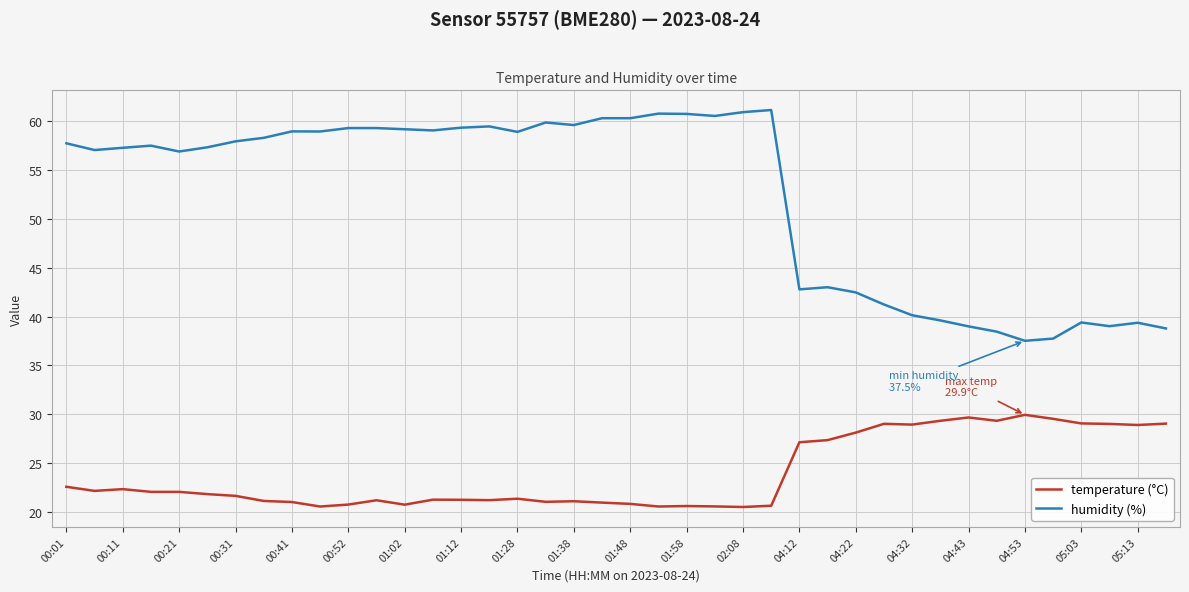

Which series has the largest total across all categories?

humidity (%)